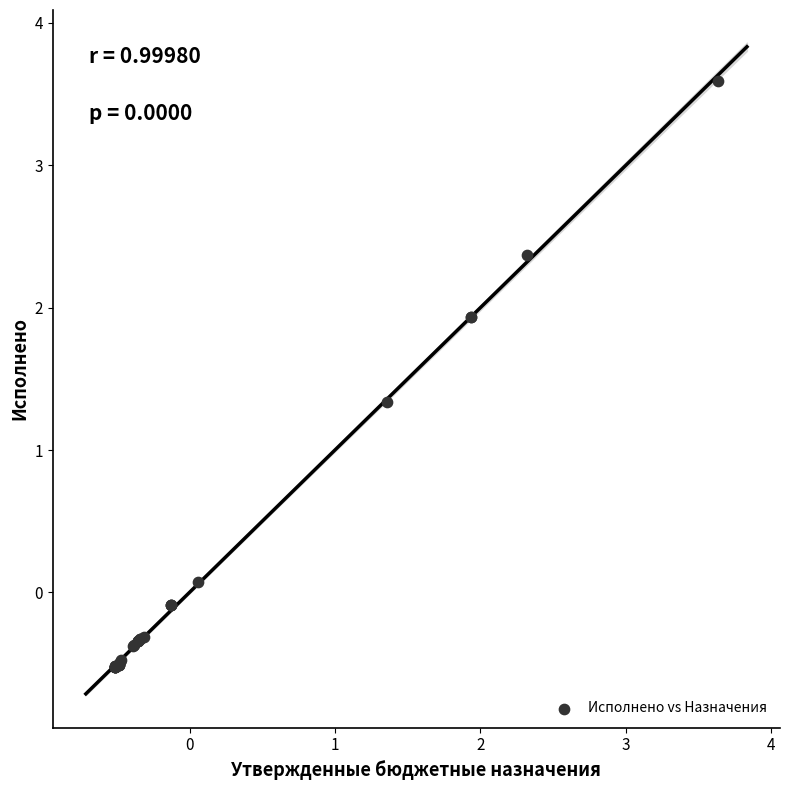

What Y value in the scatter plot is closest to 1?

1.3